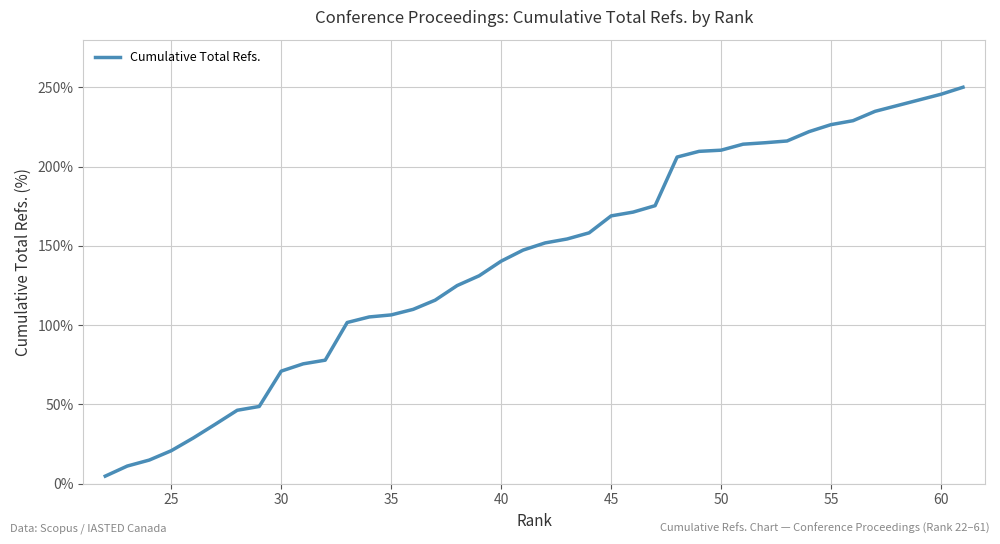

What is the difference between the maximum and minimum values?

245.2